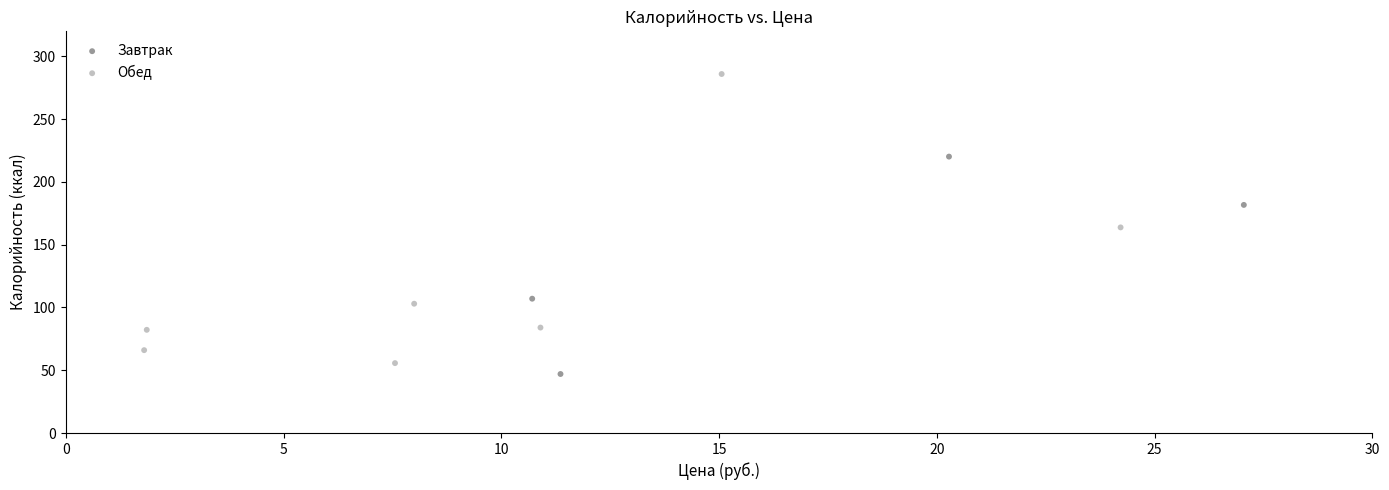

Which series has the largest Y range (max minus min)?

Обед